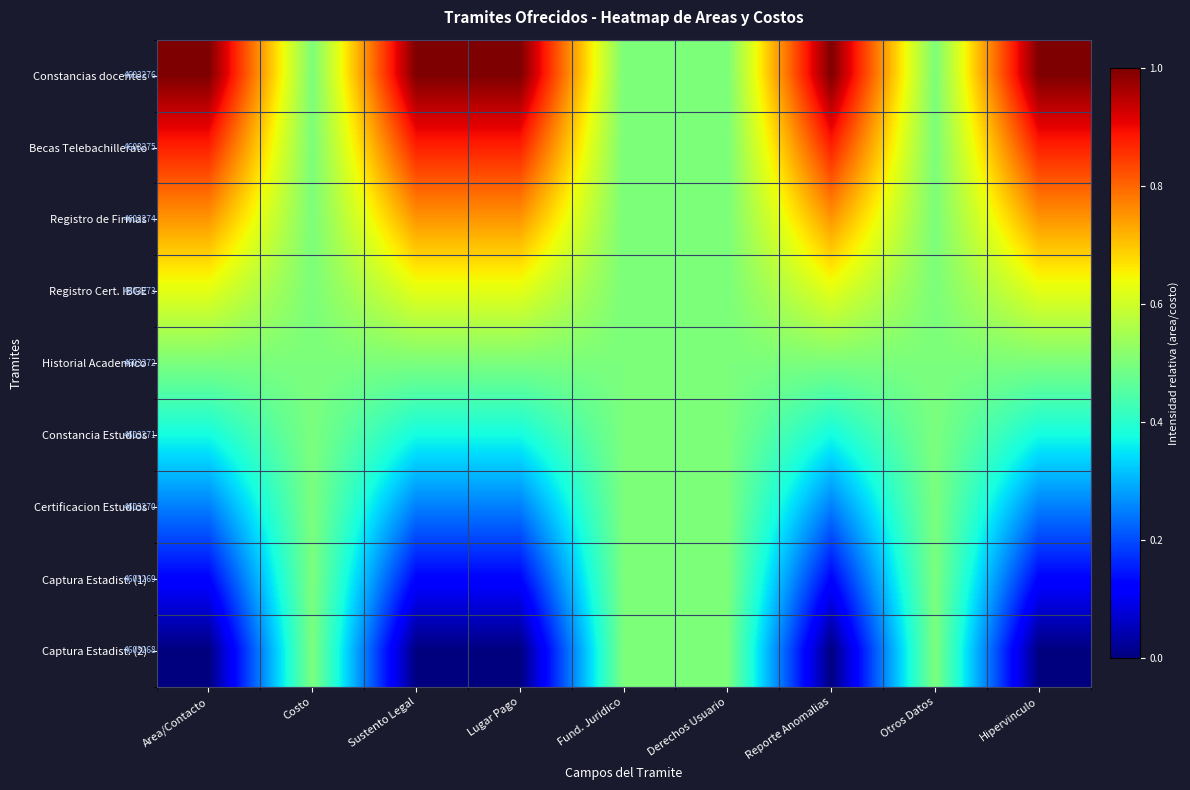

The Certificacion Estudios series shows 0.5 at Costo. True or false?

True